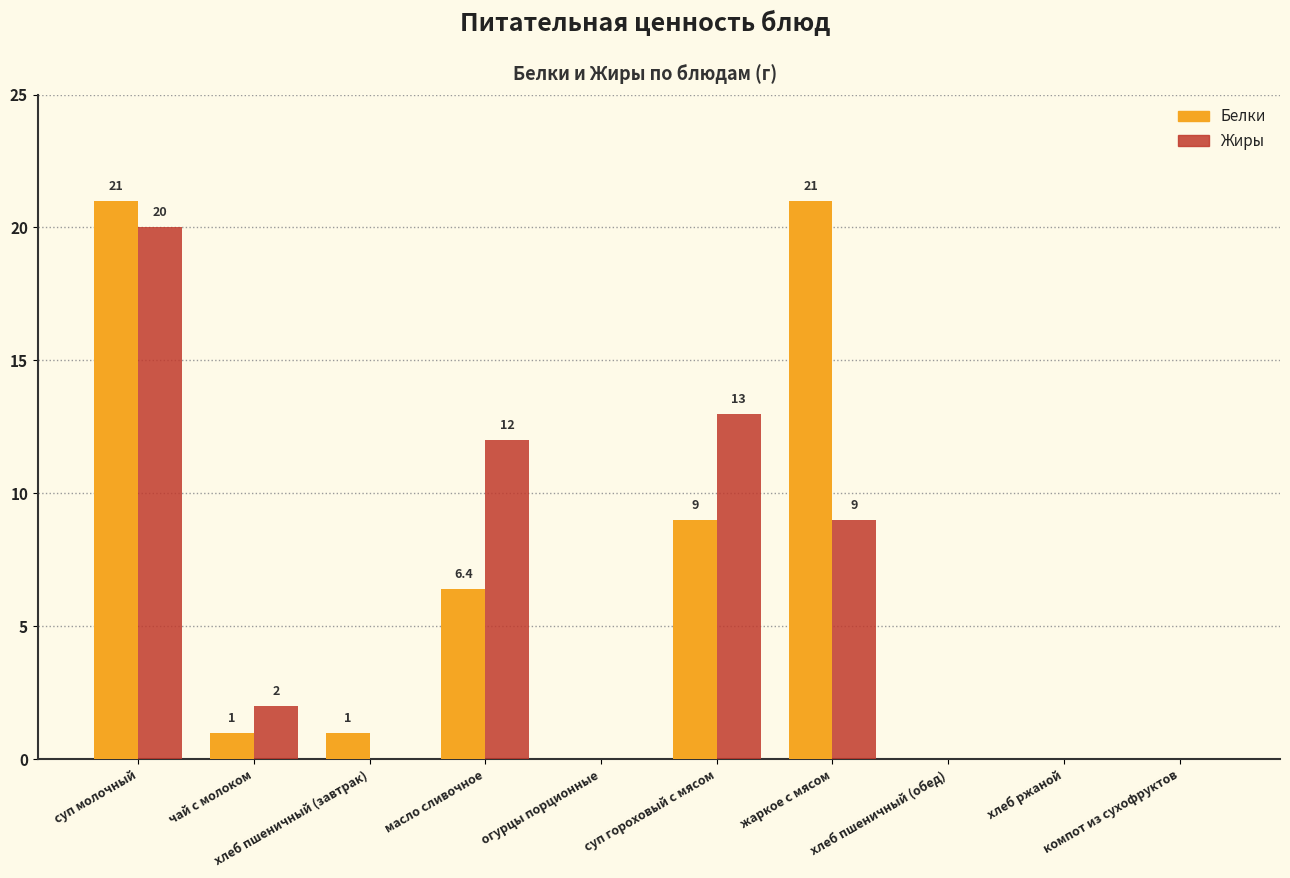

At which label does Белки first exceed 1?

суп молочный